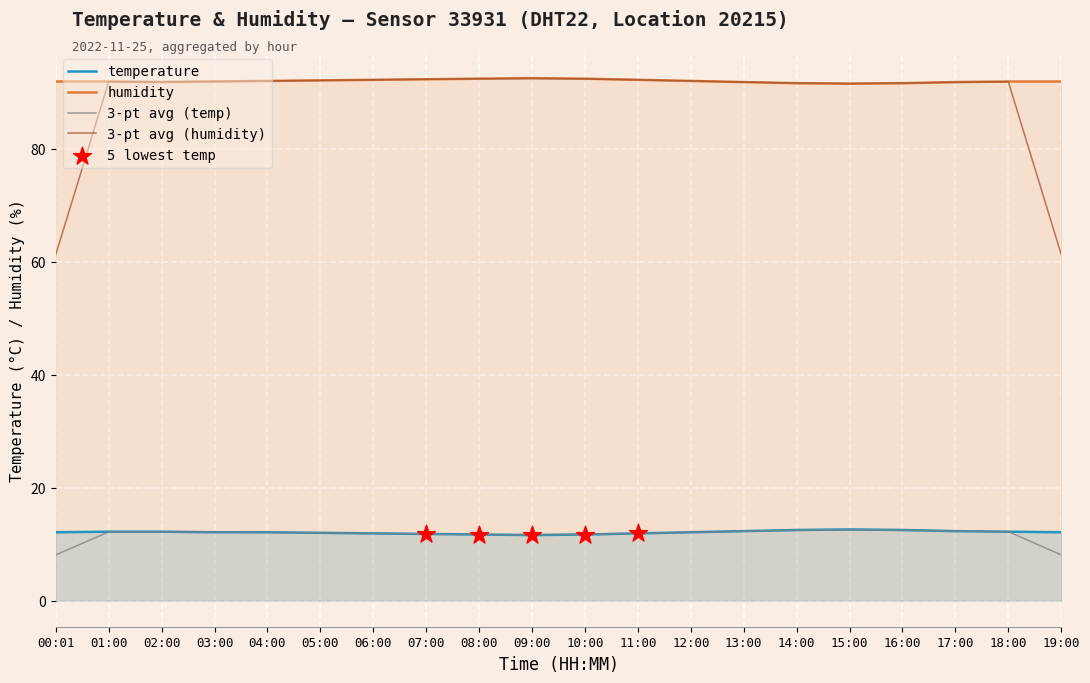

Which series contains the highest Y value?

humidity